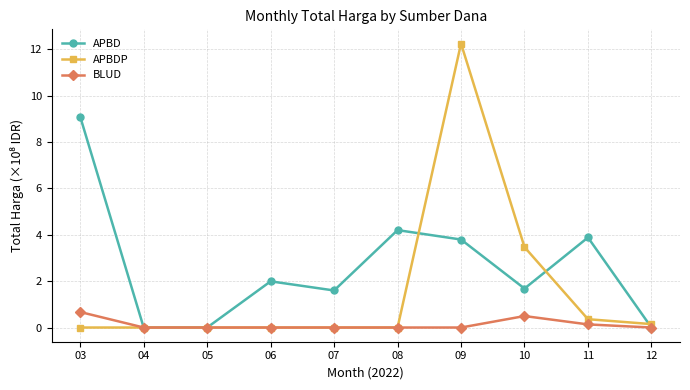

Rank the series at 11 from lowest to highest value.

BLUD, APBDP, APBD